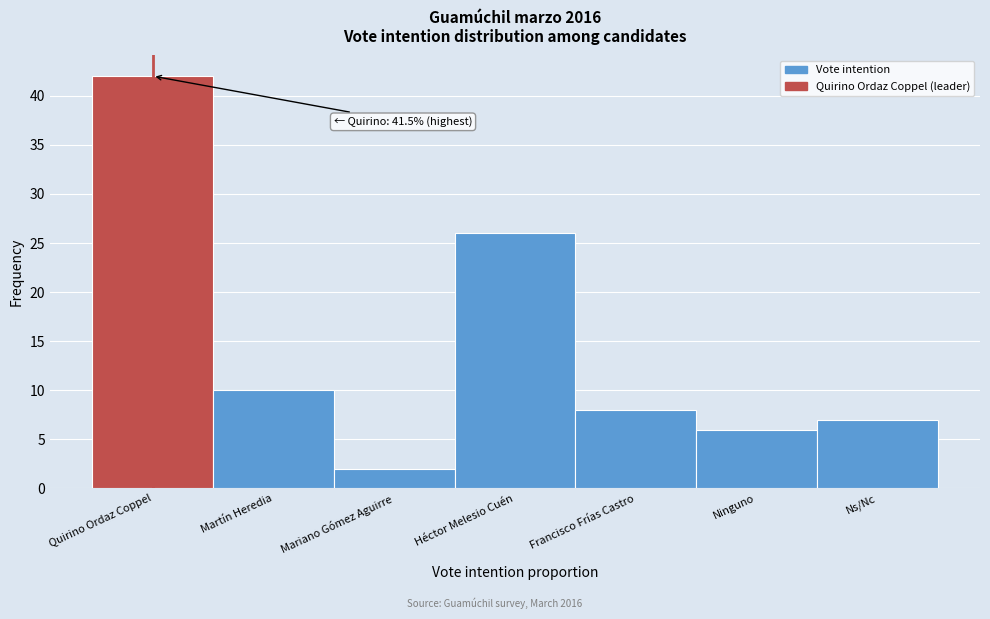

Reading right to left, list all the values displayed in this chart.

7	6	8	26	2	10	42